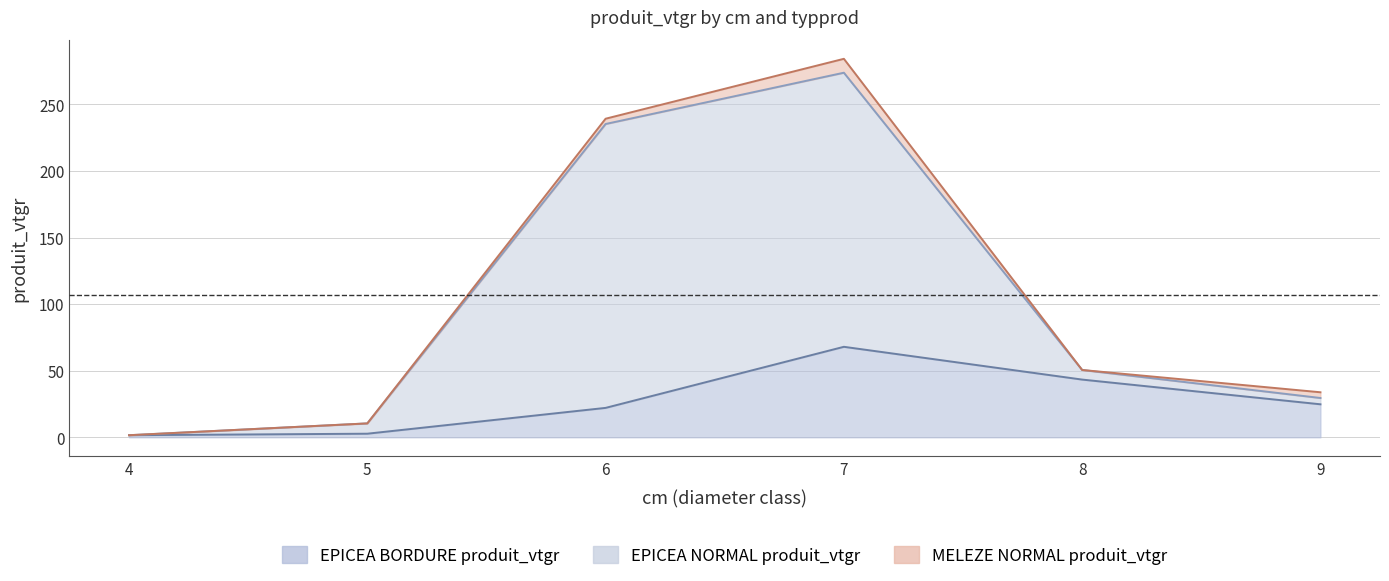

True or false: EPICEA BORDURE produit_vtgr has more than 0 points higher than both neighbors.

True